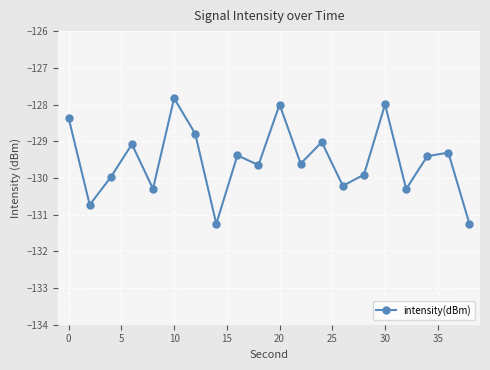

Reading right to left, extract all data points from this chart.

-131.3	-129.3	-129.4	-130.3	-128.0	-129.9	-130.2	-129.0	-129.6	-128.0	-129.7	-129.4	-131.3	-128.8	-127.8	-130.3	-129.1	-130.0	-130.7	-128.4